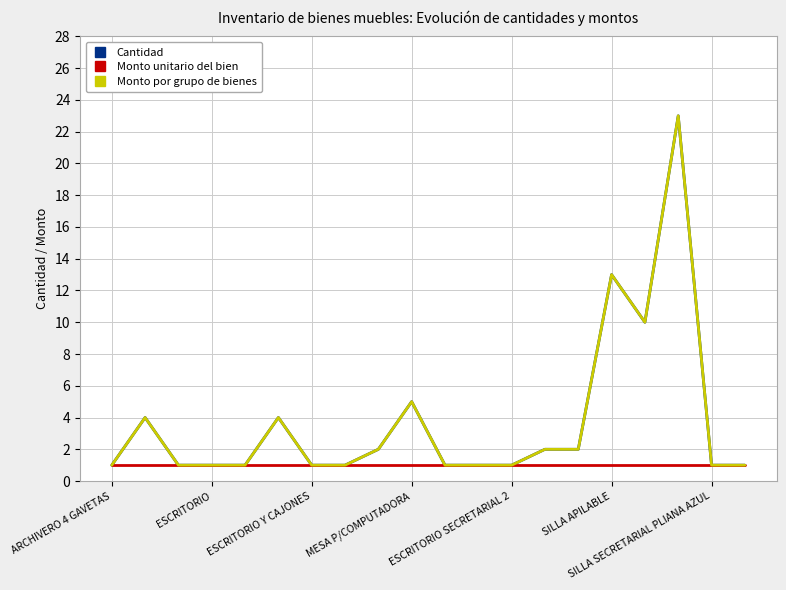

At how many categories does at least one series exceed 14?

1